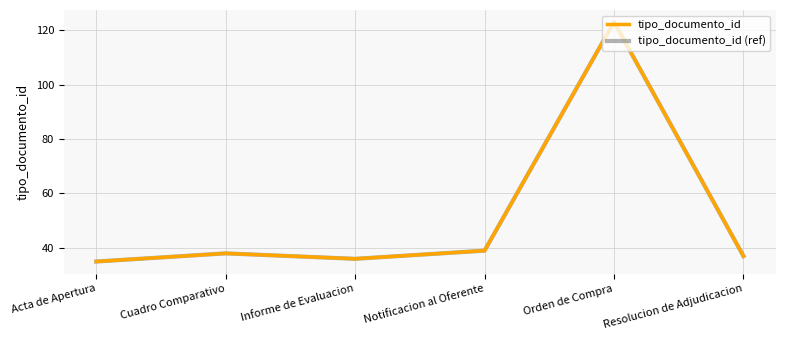

Does the chart have visible grid lines?

Yes